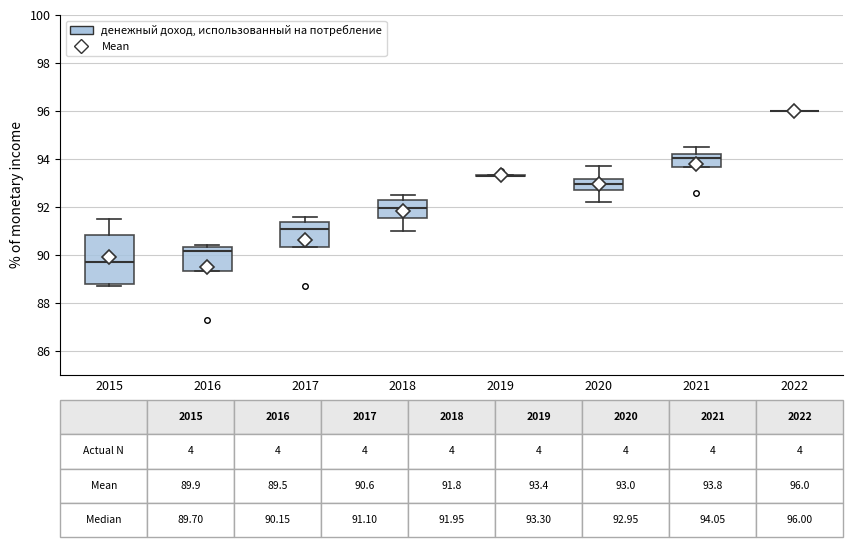

Comparing the boxes themselves (not the whiskers), which one is the tallest?

2015